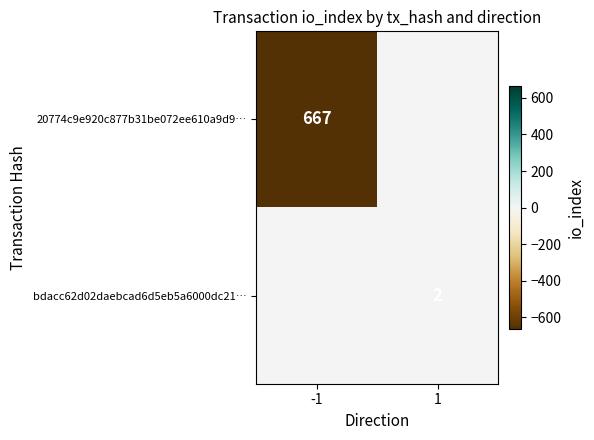

What is the minimum value shown in the chart?

-667